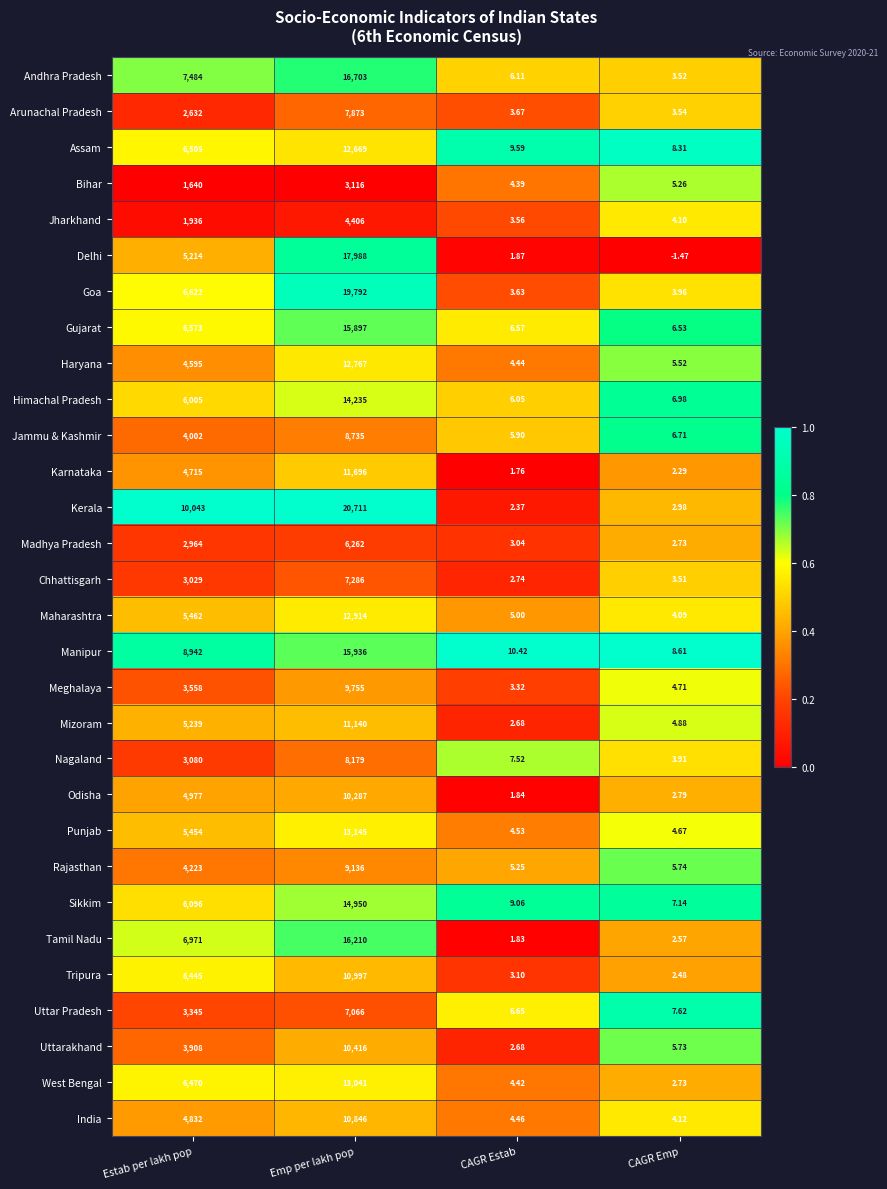

At which label is Sikkim closest to 7478?

Estab per lakh pop